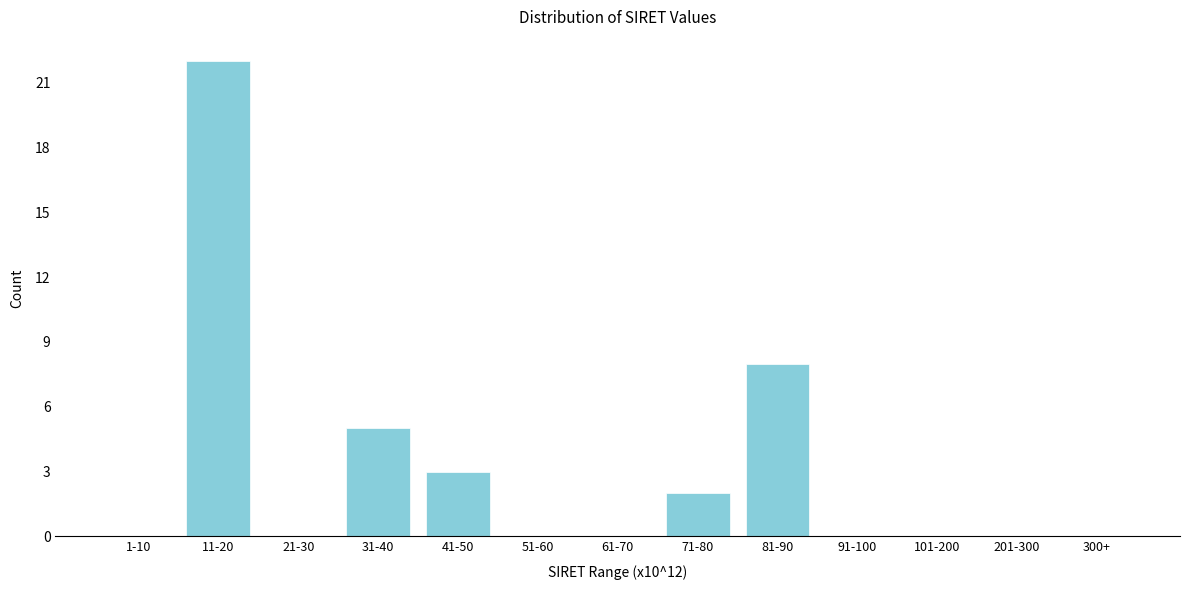

Reading left to right, transcribe all the data shown in this chart.

1-10=0	11-20=22	21-30=0	31-40=5	41-50=3	51-60=0	61-70=0	71-80=2	81-90=8	91-100=0	101-200=0	201-300=0	300+=0